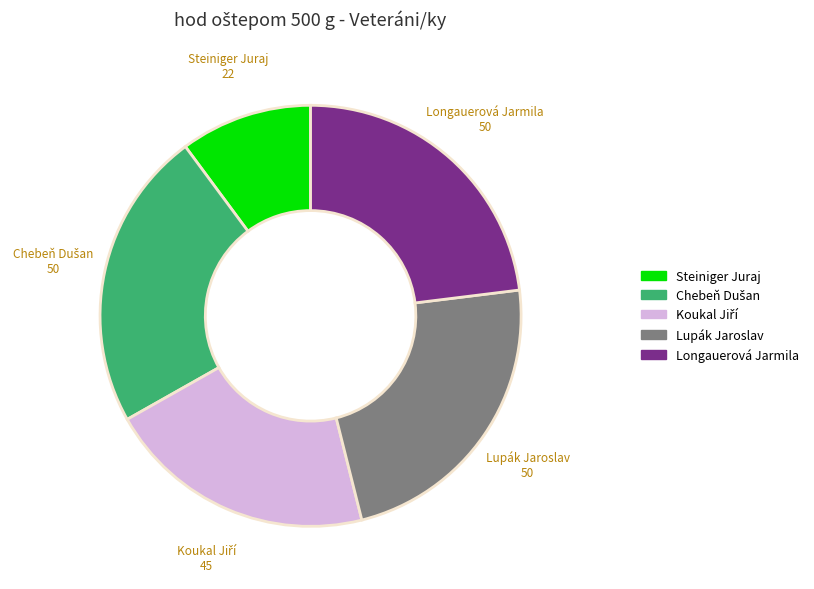

Do Lupák Jaroslav and Longauerová Jarmila together represent more than half of the pie?

No